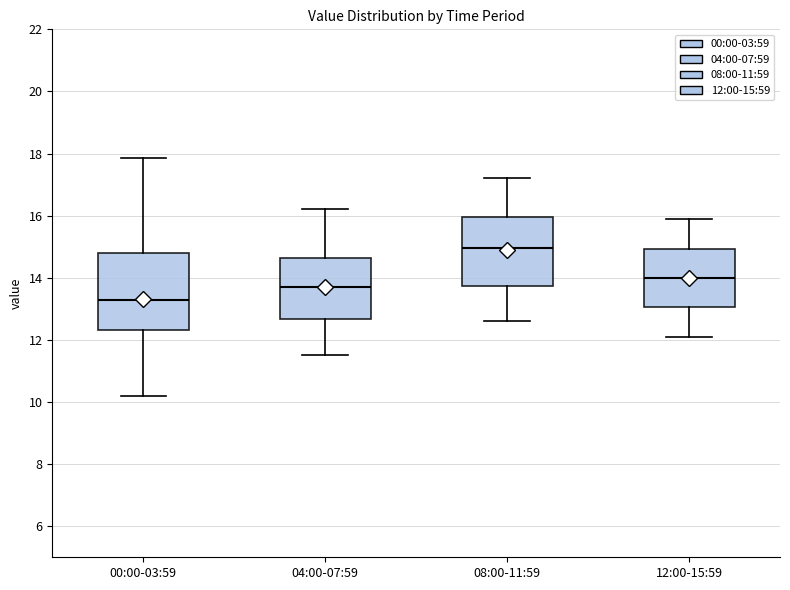

Which box is the tallest, from its lower edge to its upper edge?

00:00-03:59